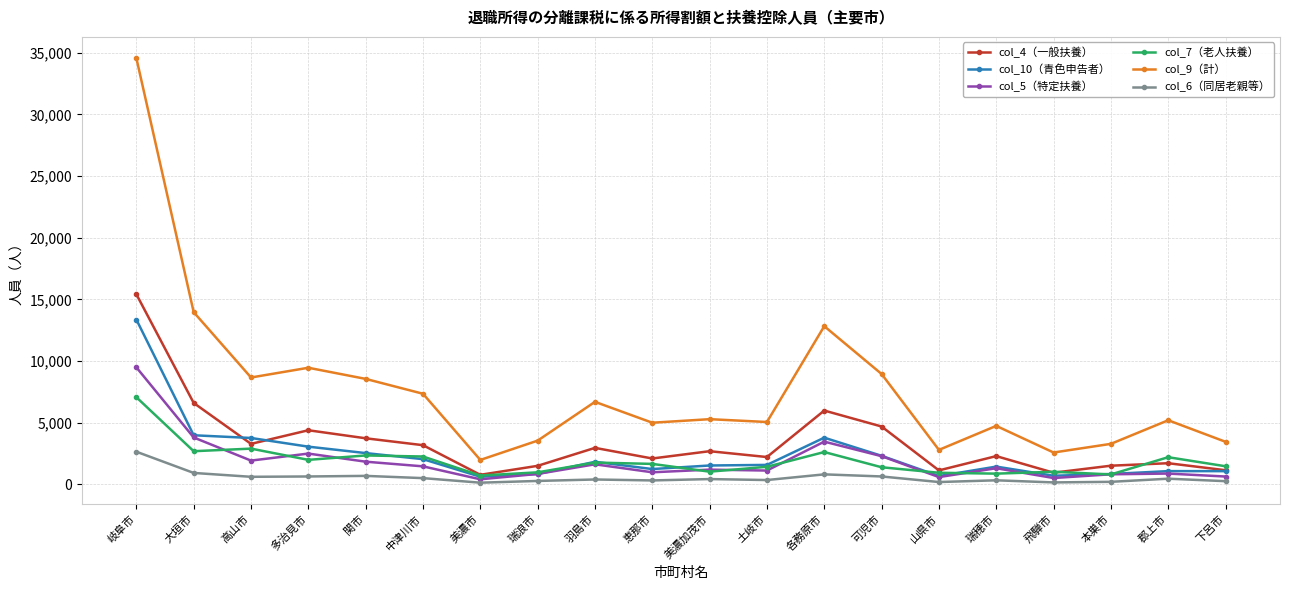

How many data points does each series have?

20